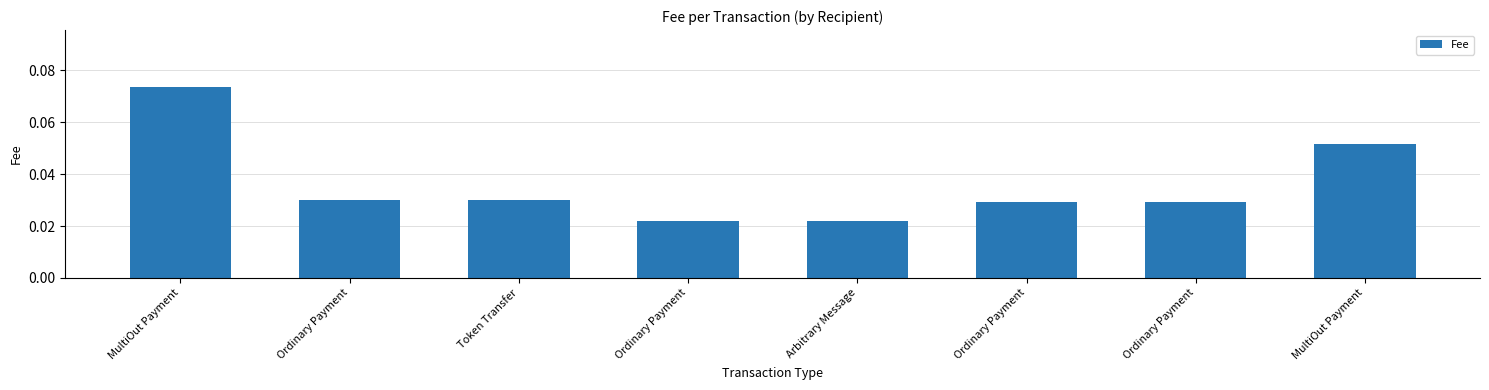

How many bars are there in total?

8